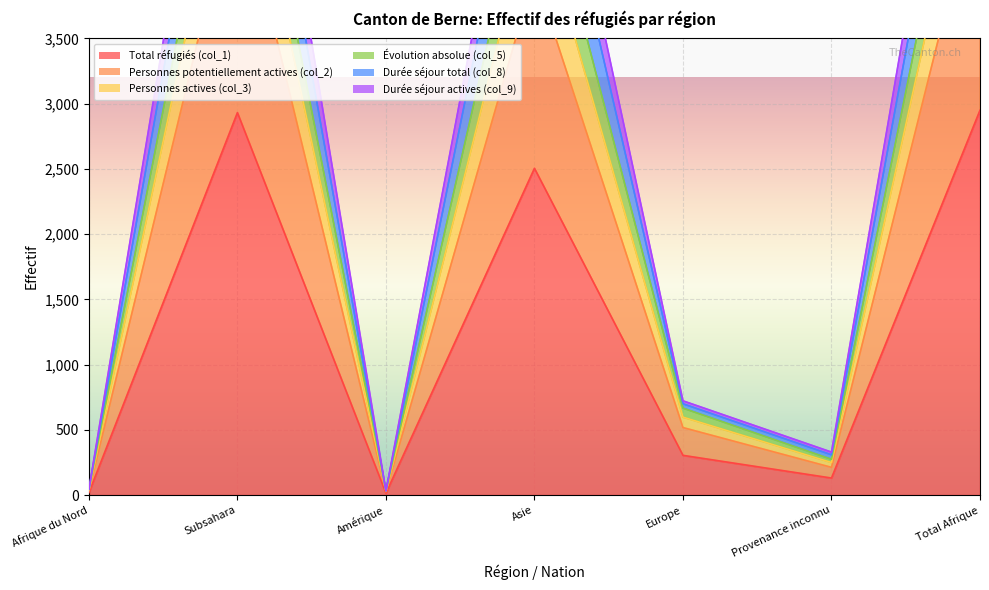

How many categories are shown in the chart?

7